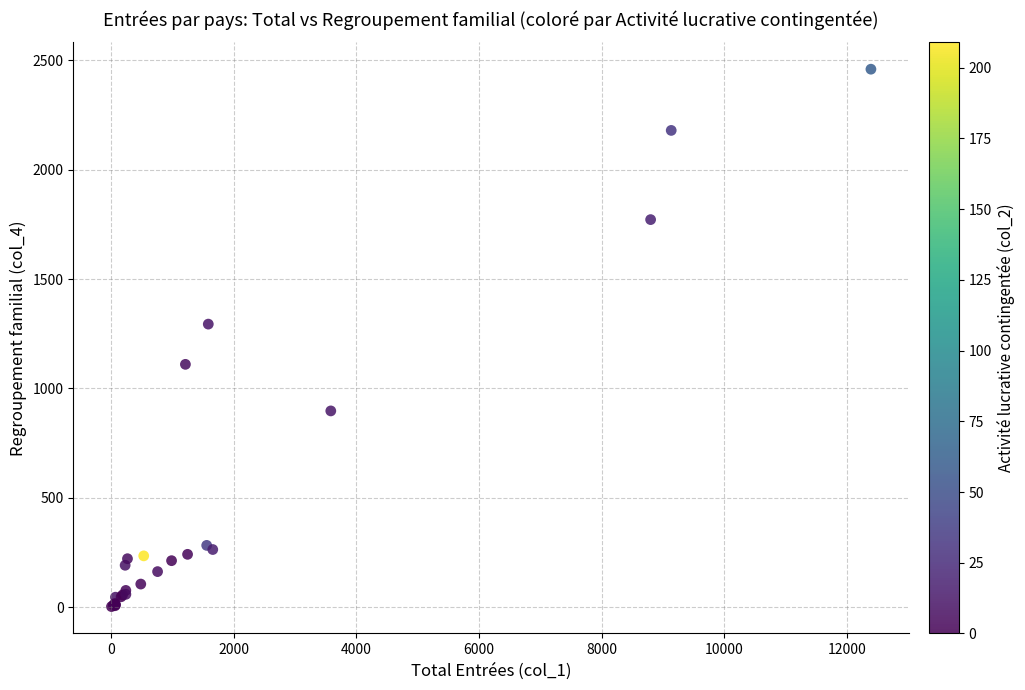

What Y value in the scatter plot is closest to 1231?

1294